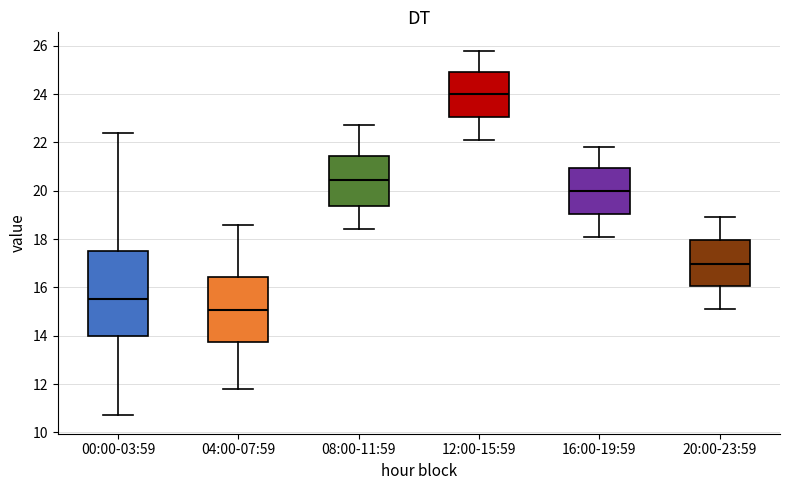

Where does the lower whisker of the box for 08:00-11:59 end on the y-axis? The values are not printed on the chart, so give them approximately, as read against the axis.

18.4